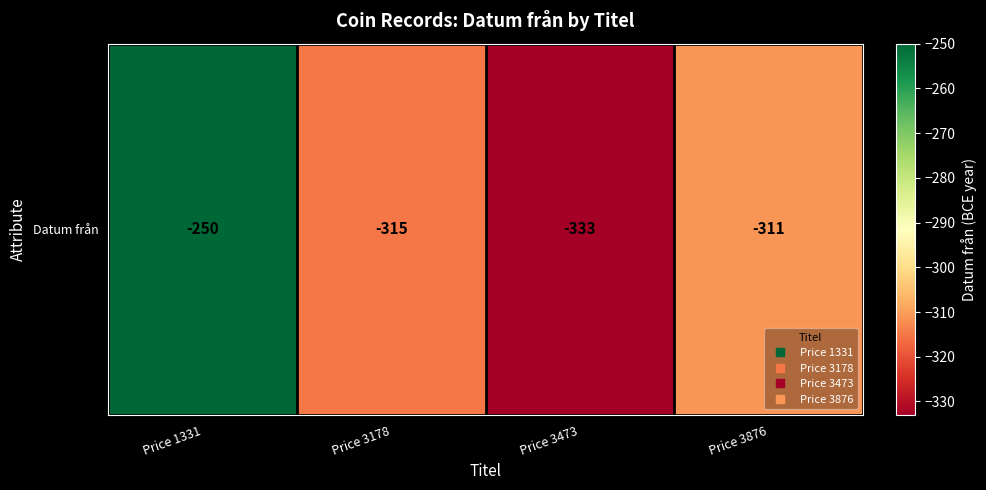

Reading left to right, transcribe all the data shown in this chart.

-250	-315	-333	-311